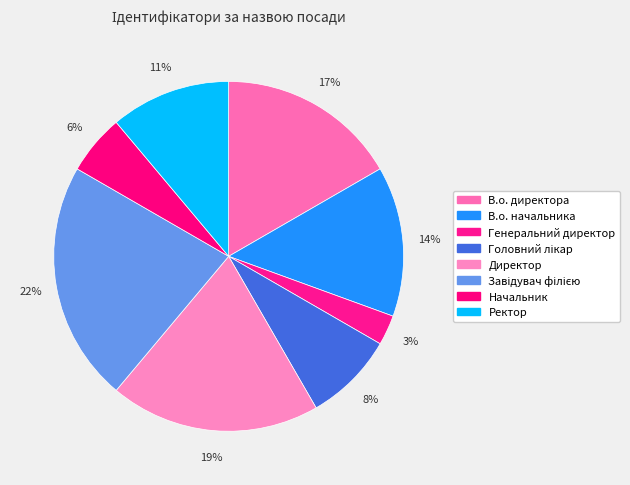

Combined, do Начальник and Головний лікар account for over 50%?

No